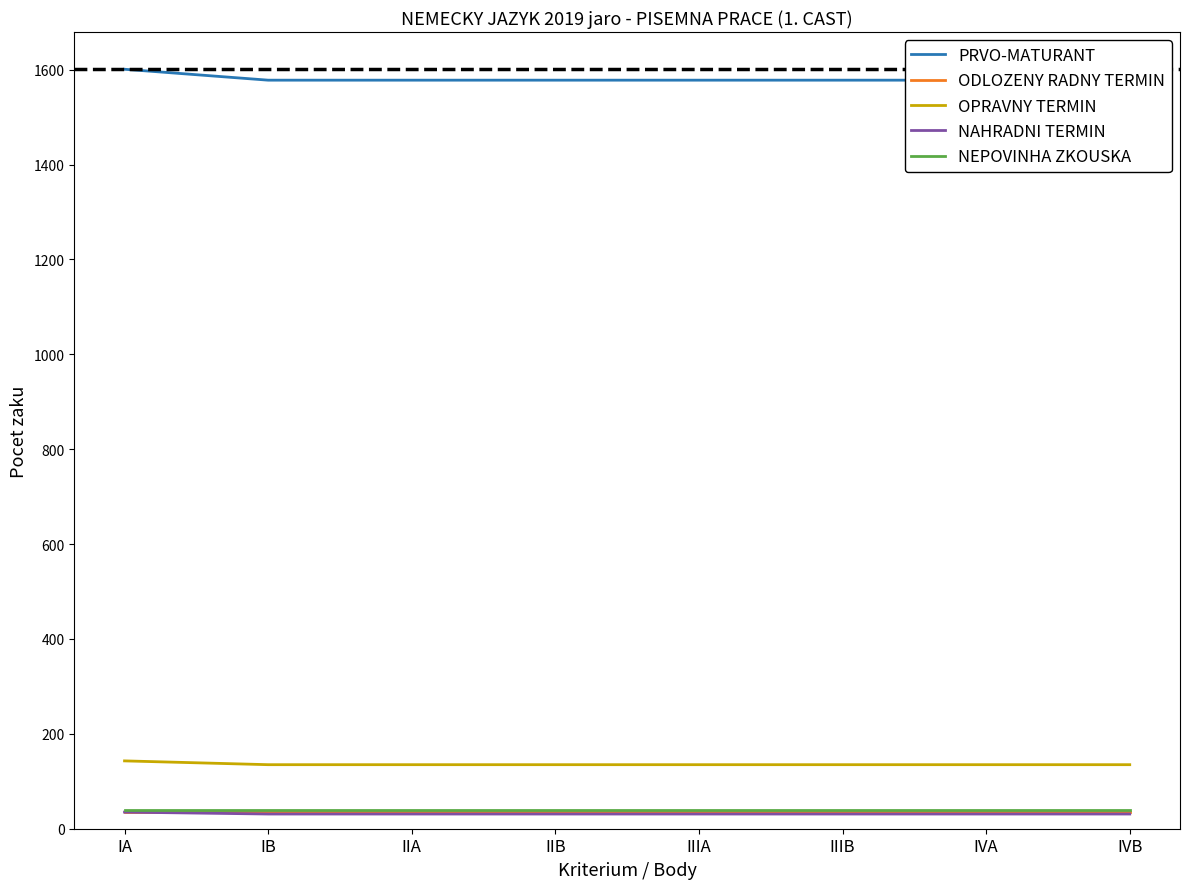

How many series are shown in this chart?

5